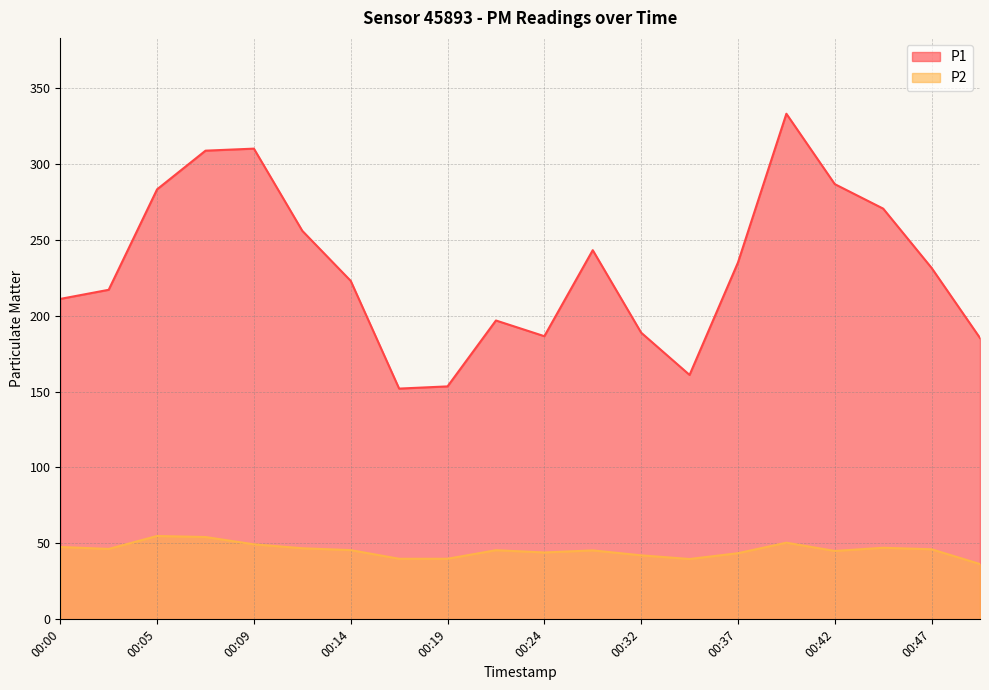

Where is P1 nearest to the value 242?

00:27